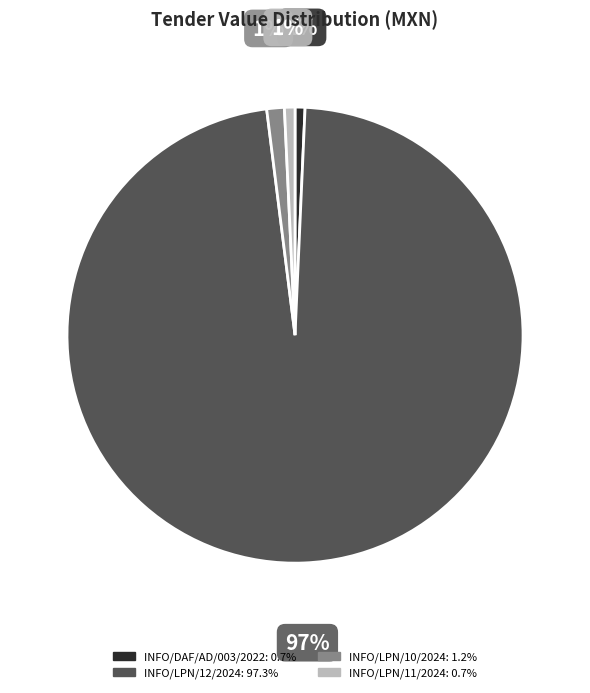

Combined, do INFO/LPN/10/2024 and INFO/DAF/AD/003/2022 account for over 50%?

No